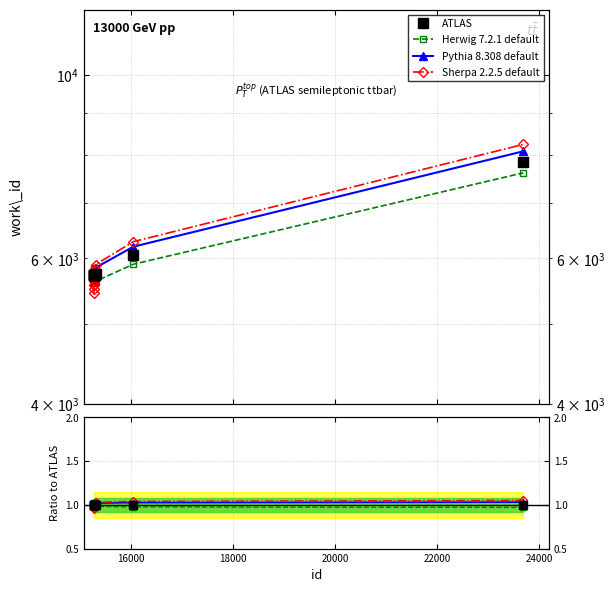

The value at 15278 is 9183. True or false?

False